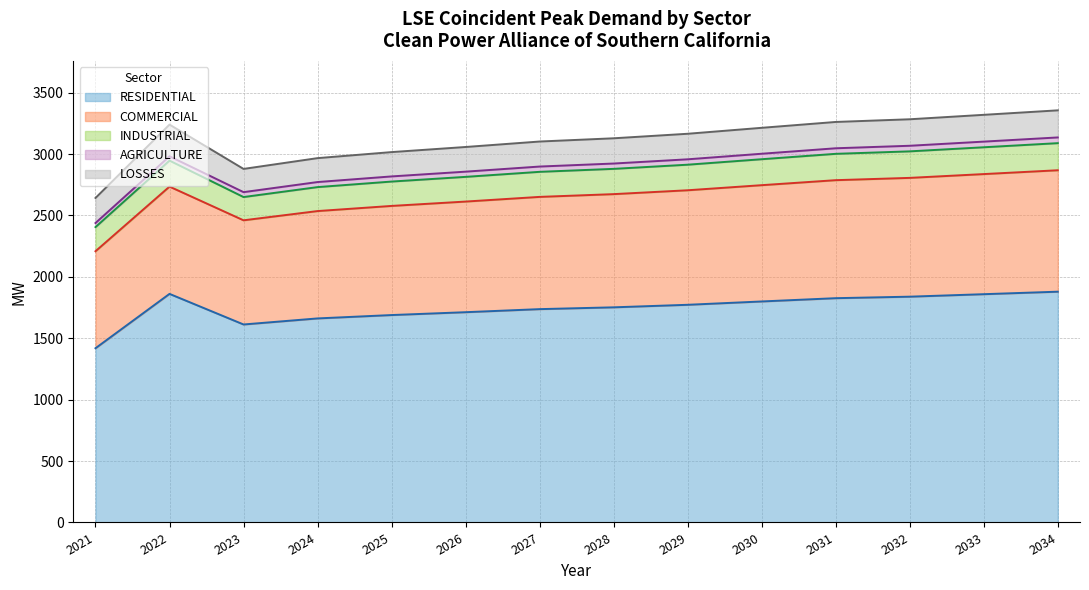

What value does the LOSSES series have at 2033?

218.1